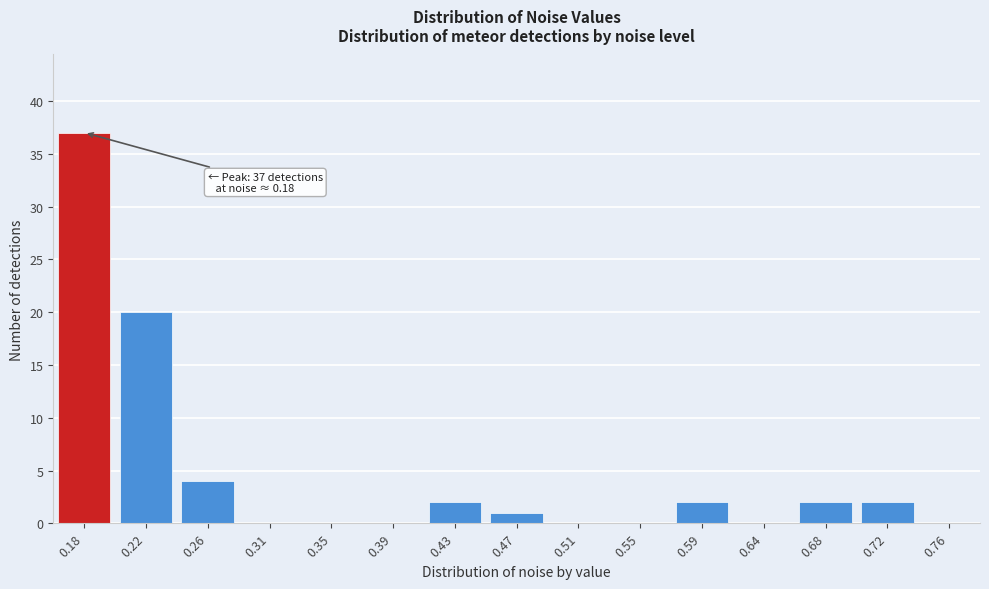

Reading left to right, what are all the values shown in this chart?

0.18=37	0.22=20	0.26=4	0.31=0	0.35=0	0.39=0	0.43=2	0.47=1	0.51=0	0.55=0	0.59=2	0.64=0	0.68=2	0.72=2	0.76=0